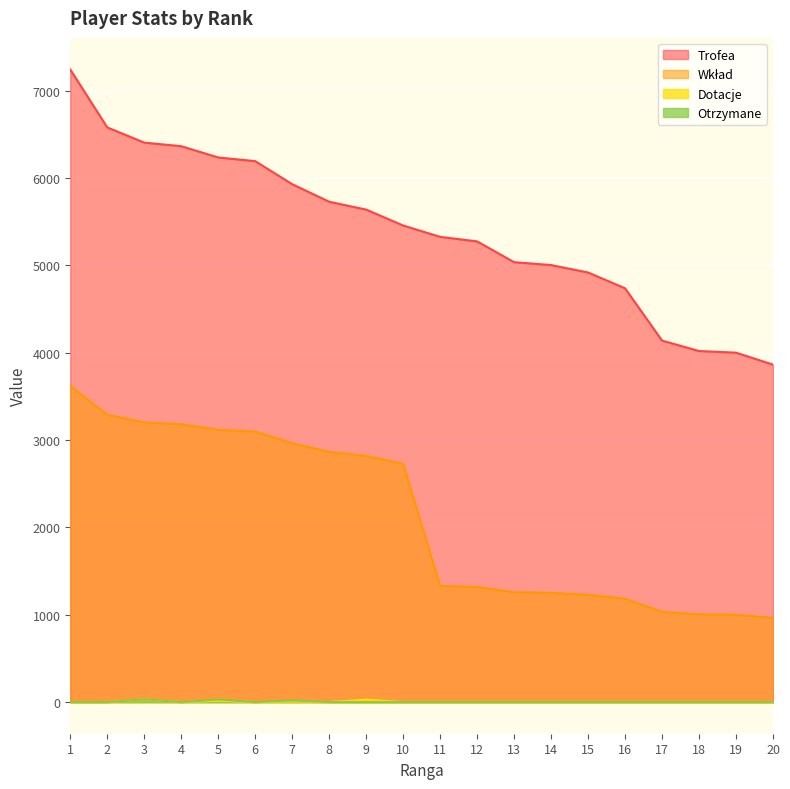

Is the value of Otrzymane at 2 greater than the value of Wkład at 2?

No